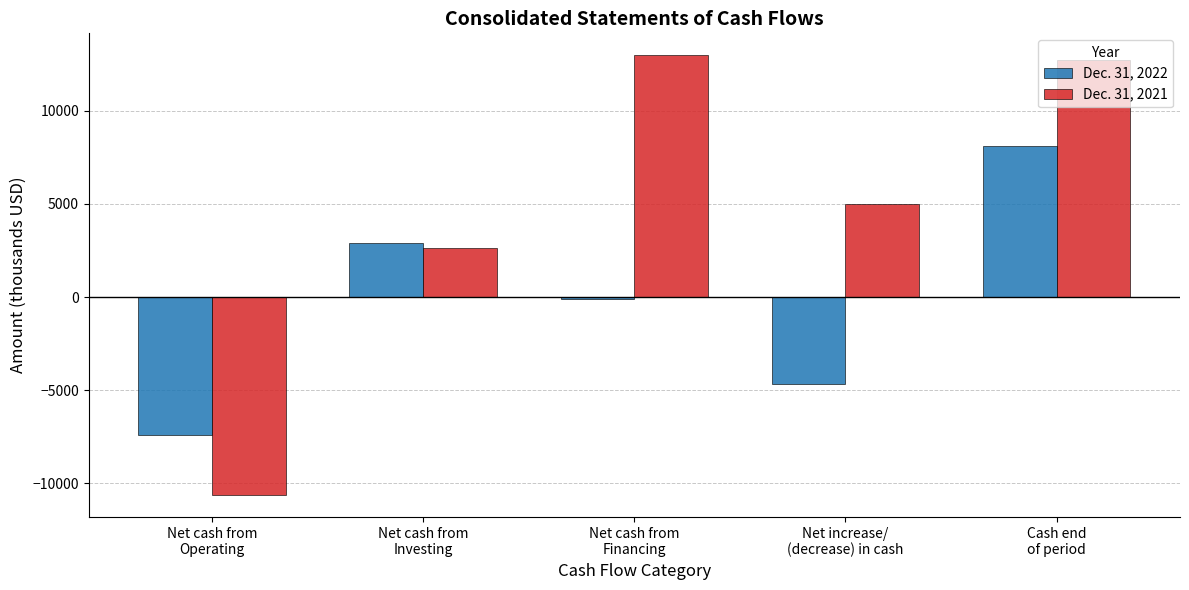

At Net cash from
Operating, list the series in order from smallest to largest.

Dec. 31, 2021, Dec. 31, 2022